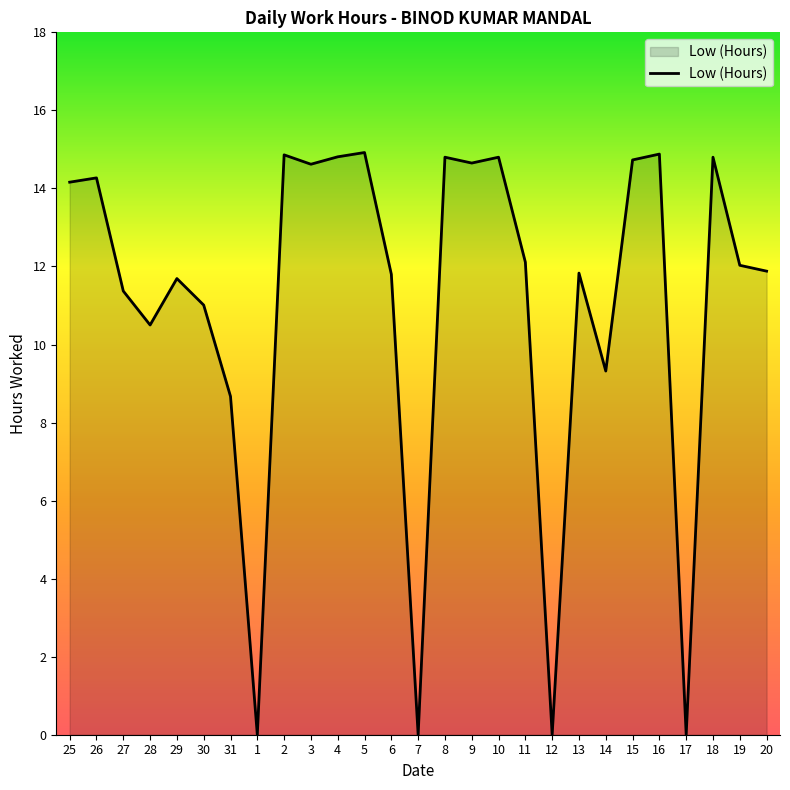

What position from the right is 16?

5